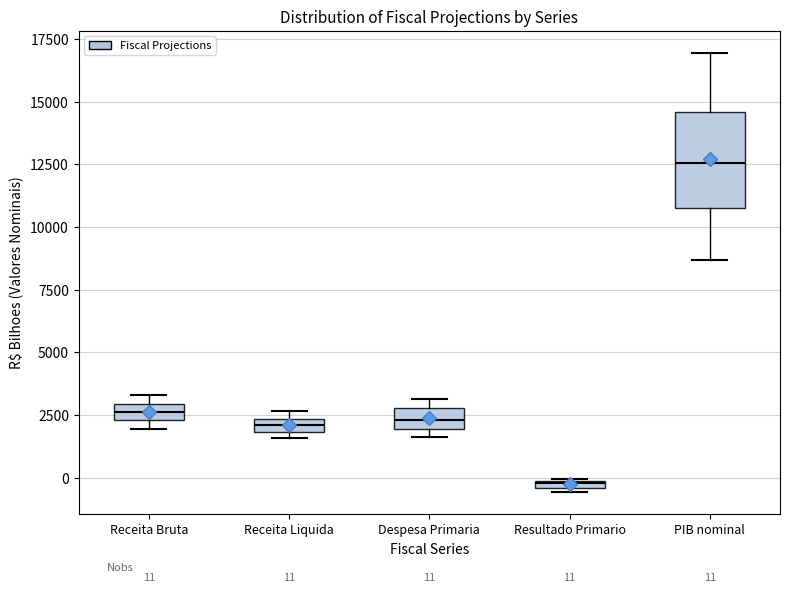

Which box is the tallest, from its lower edge to its upper edge?

PIB nominal